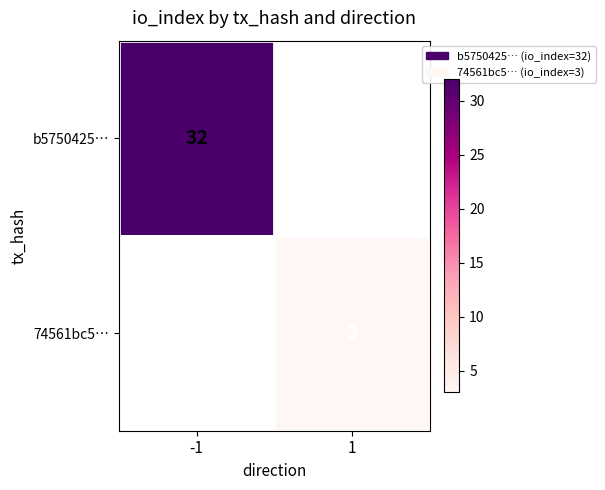

The value of 74561bc5… at 1 is 1. True or false?

False